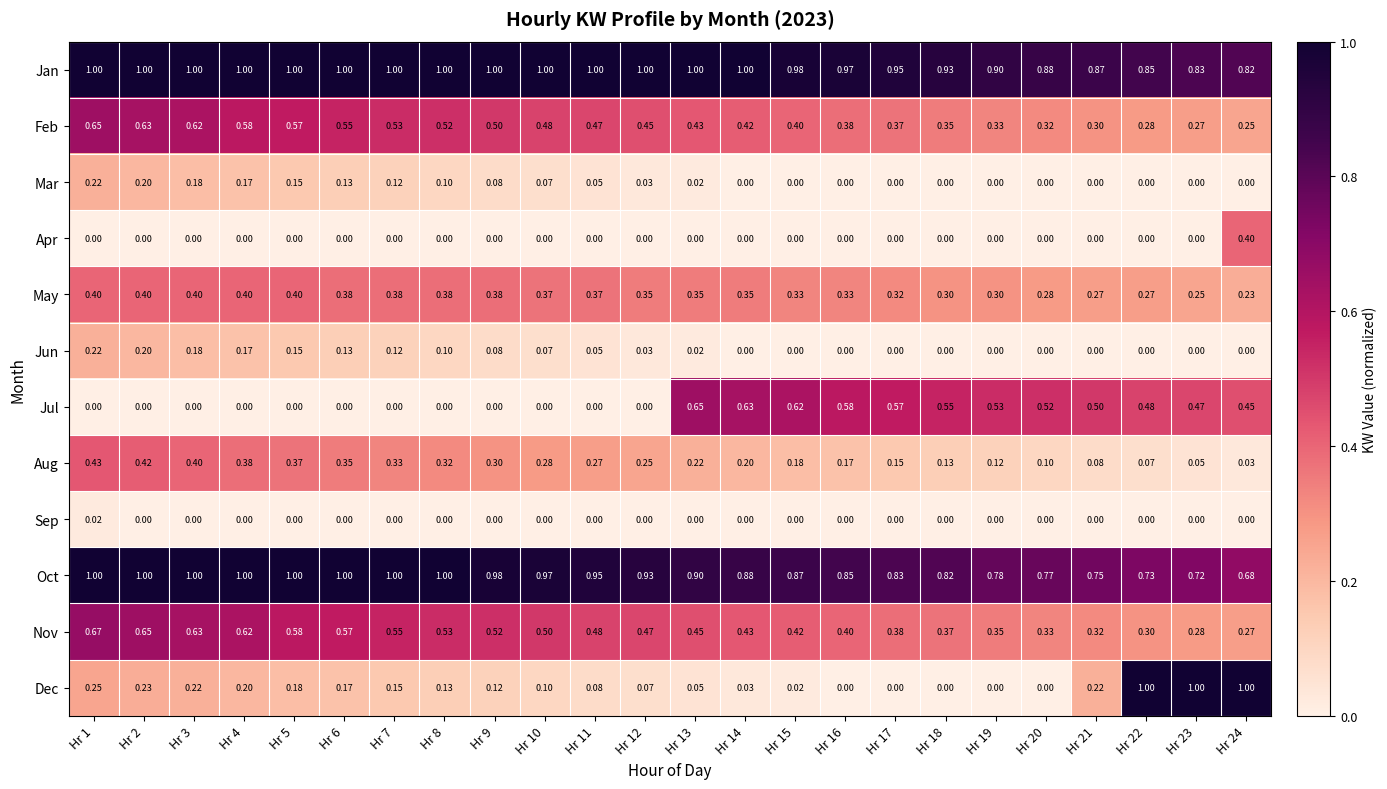

Is the value of Jan at Hr 23 greater than the value of Mar at Hr 13?

Yes